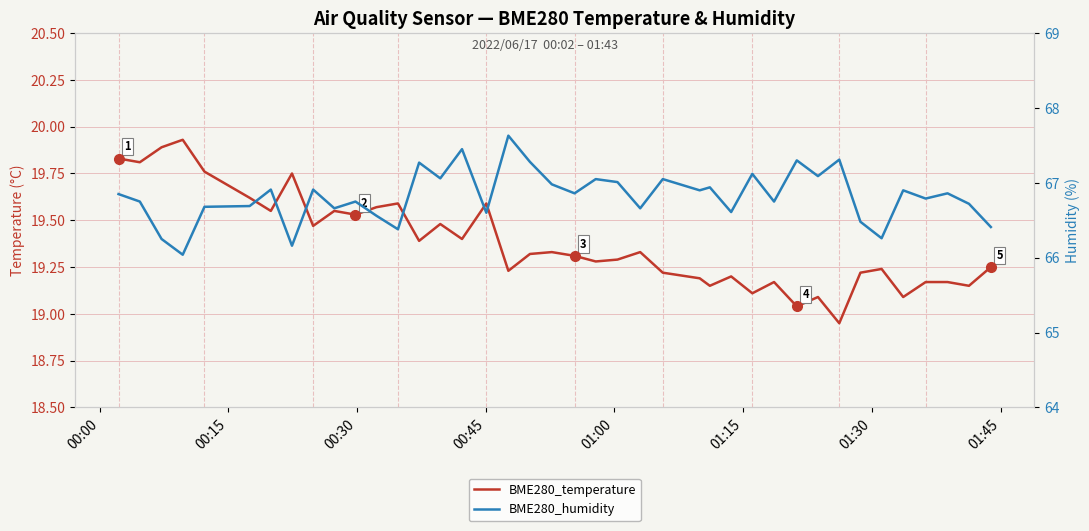

Reading left to right, list all the values displayed in this chart.

BME280_temperature: 19.8	19.8	19.9	19.9	19.8	19.6	19.6	19.8	19.5	19.6	19.5	19.6	19.6	19.4	19.5	19.4	19.6	19.2	19.3	19.3	19.3	19.3	19.3	19.3	19.2	19.2	19.1	19.2	19.1	19.2	19.0	19.1	18.9	19.2	19.2	19.1	19.2	19.2	19.1	19.2
BME280_humidity: 66.8	66.8	66.2	66.0	66.7	66.7	66.9	66.2	66.9	66.7	66.8	66.6	66.4	67.3	67.1	67.5	66.6	67.6	67.3	67.0	66.9	67.0	67.0	66.7	67.0	66.9	66.9	66.6	67.1	66.8	67.3	67.1	67.3	66.5	66.3	66.9	66.8	66.9	66.7	66.4